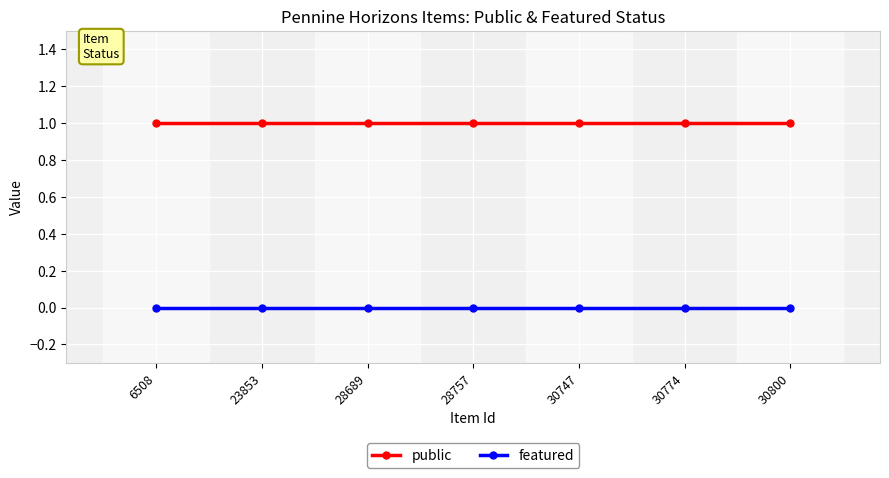

Reading left to right, what are all the values shown in this chart?

public: 6508=1	23853=1	28689=1	28757=1	30747=1	30774=1	30800=1
featured: 6508=0	23853=0	28689=0	28757=0	30747=0	30774=0	30800=0